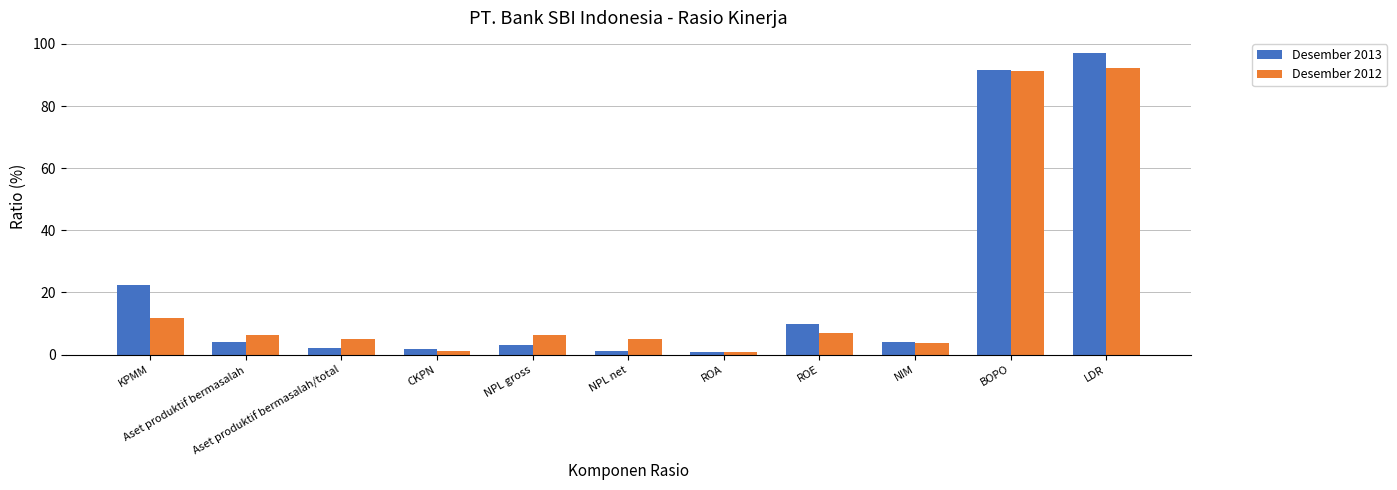

List the series in order of their peak value, highest first.

Desember 2013, Desember 2012